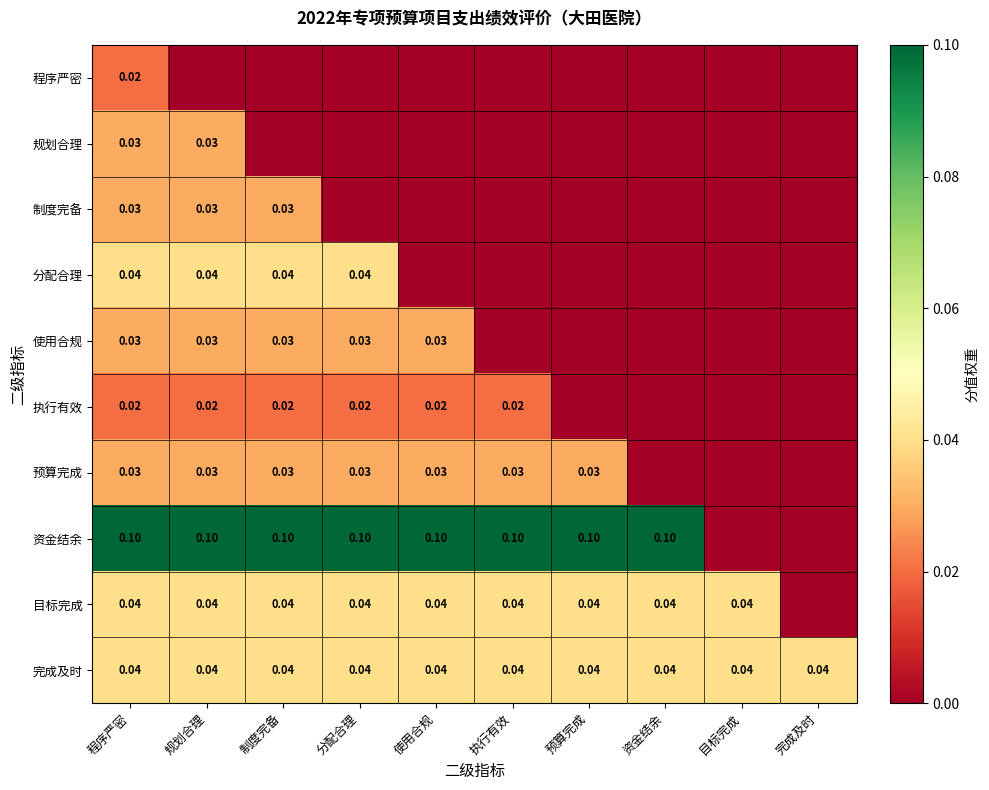

Rank the series at 规划合理 from highest to lowest value.

资金结余, 分配合理, 目标完成, 完成及时, 规划合理, 制度完备, 使用合规, 预算完成, 执行有效, 程序严密